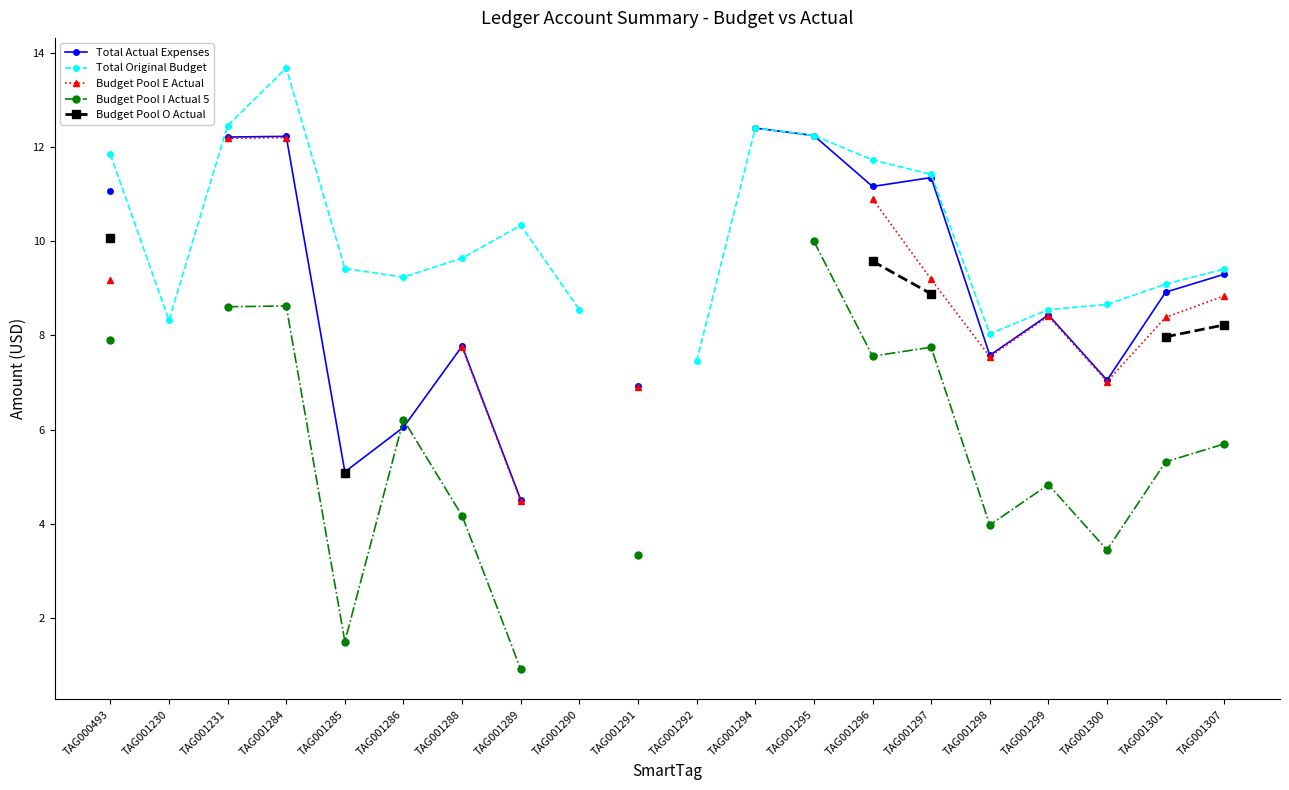

Does the chart have visible grid lines?

No